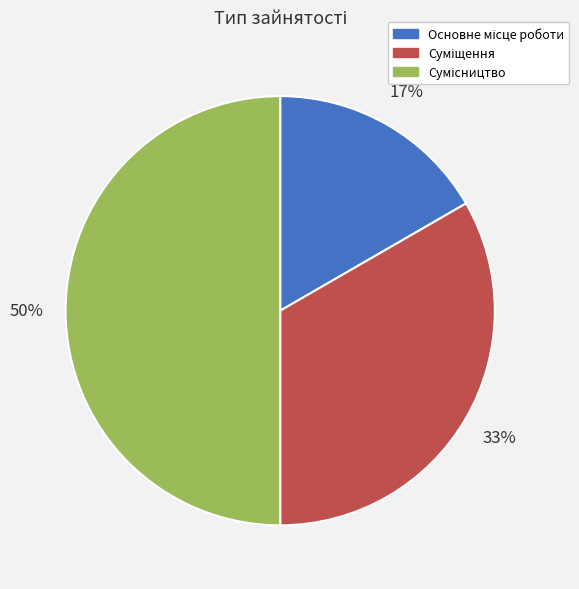

To the nearest percent, what is the average slice percentage?

33%